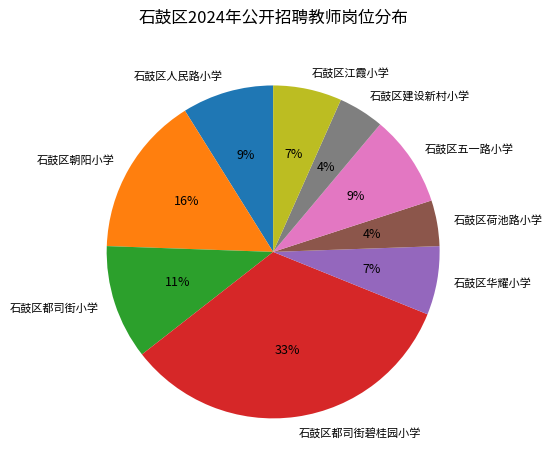

To the nearest percent, what is the difference between the largest and smallest slice percentages?

29%